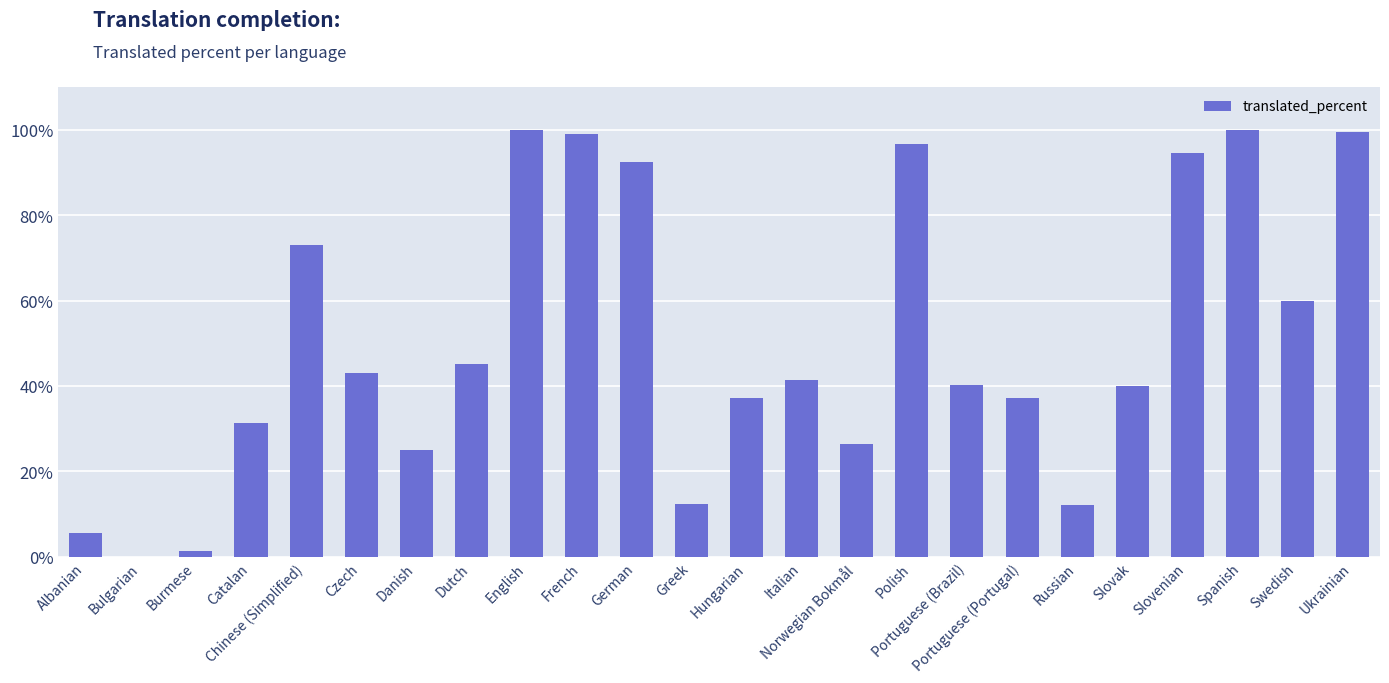

What is the maximum value shown in the chart?

100.0